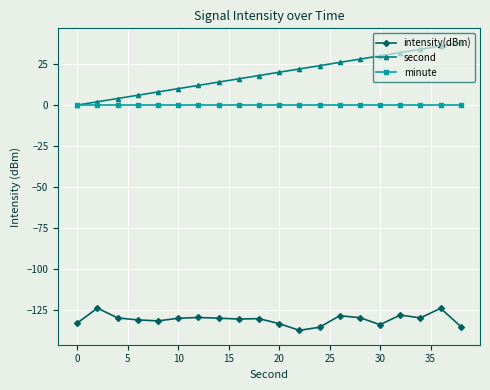

What is the difference between the maximum and minimum values in the second series?

38.0